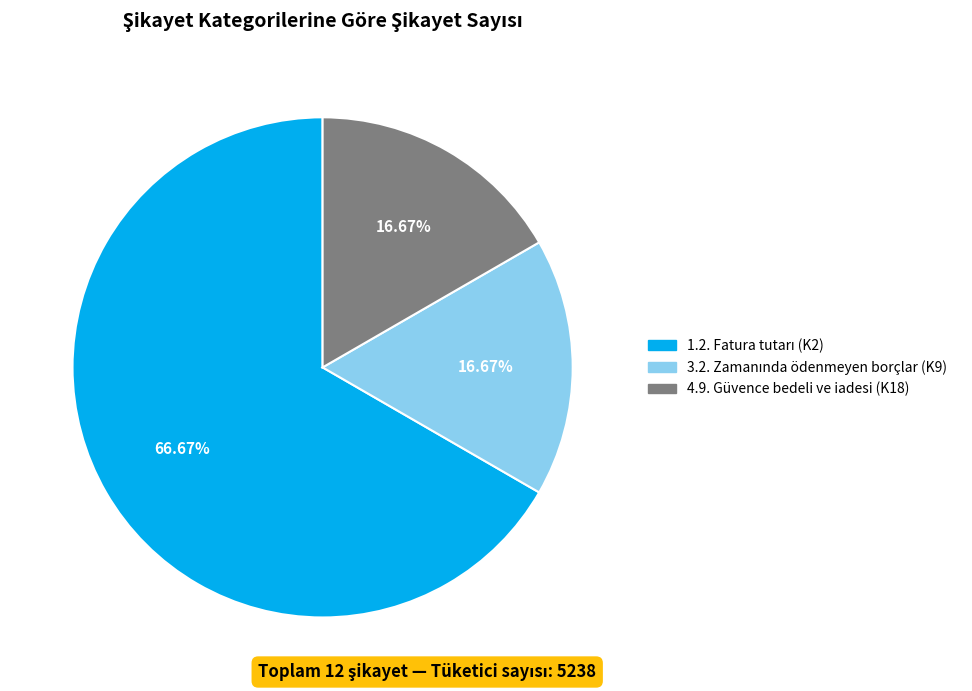

Is there a majority slice in this chart?

Yes